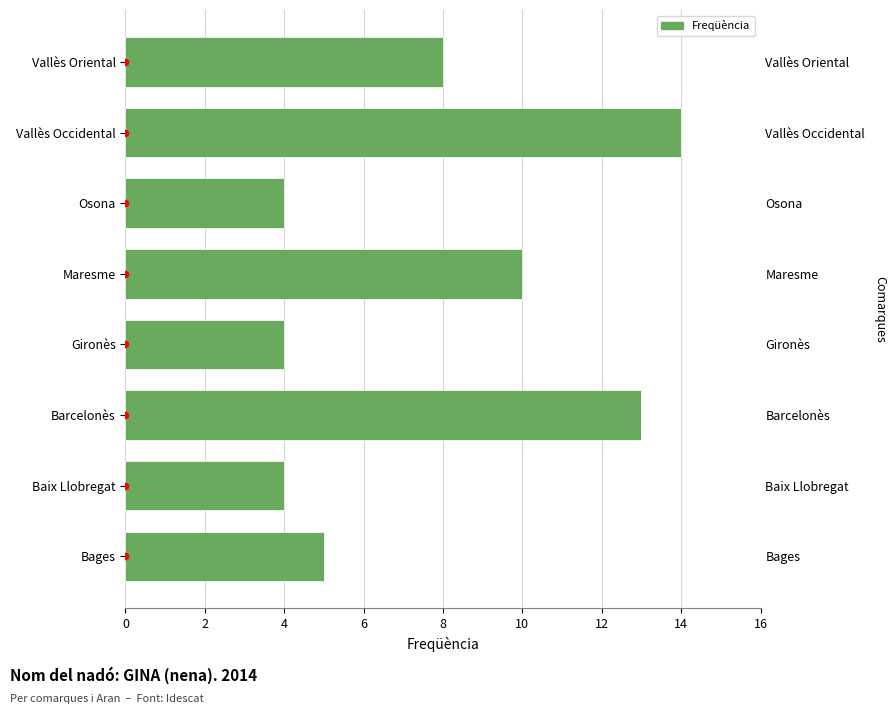

Between Maresme and Bages, which is larger?

Maresme